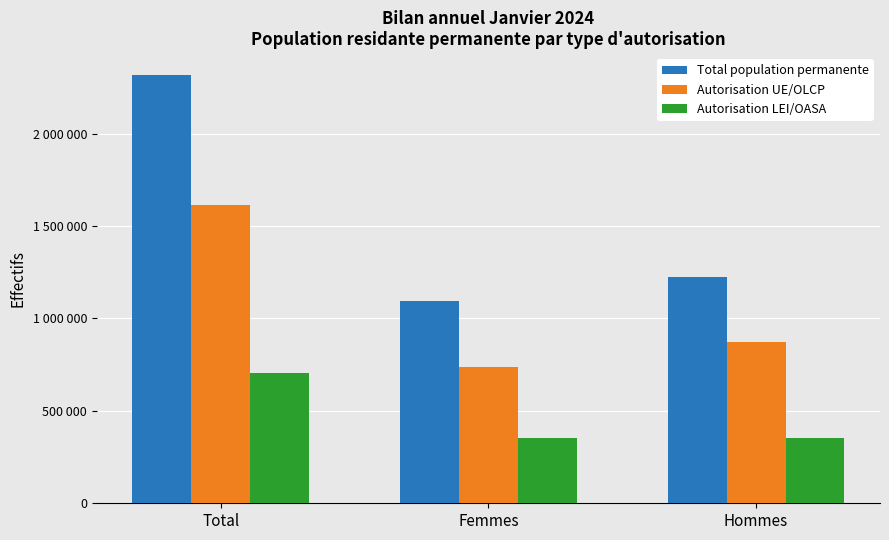

Are the bars horizontal?

No